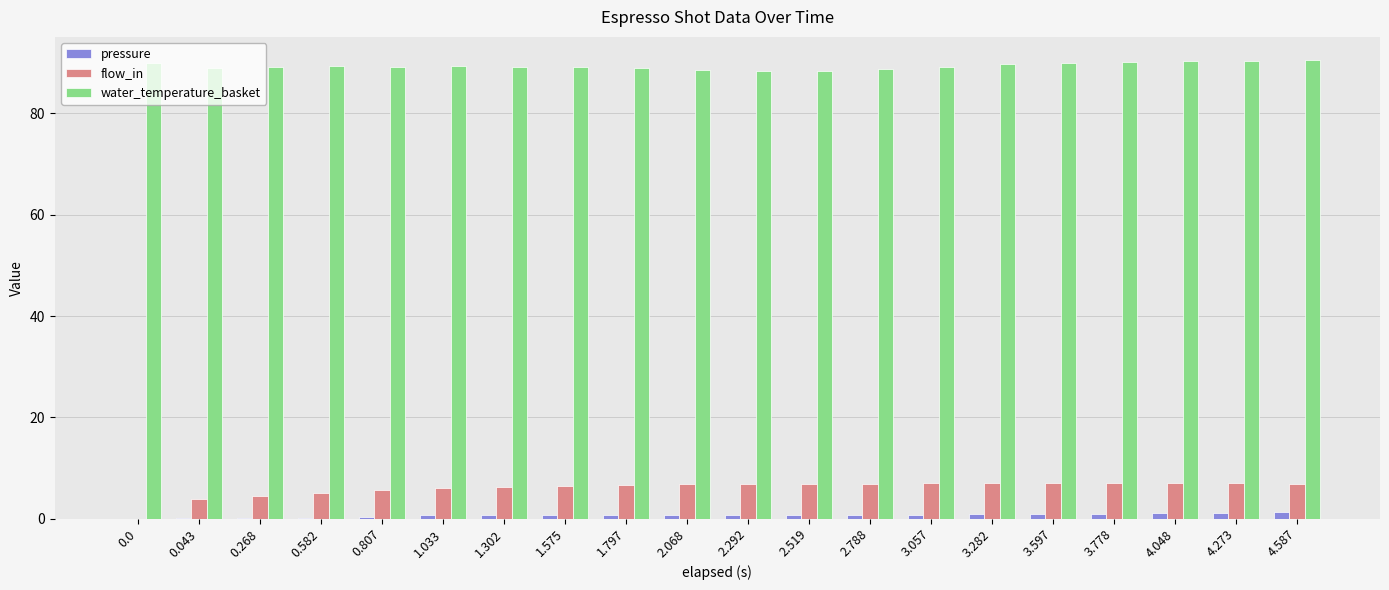

What is the average value of the pressure series?

0.7